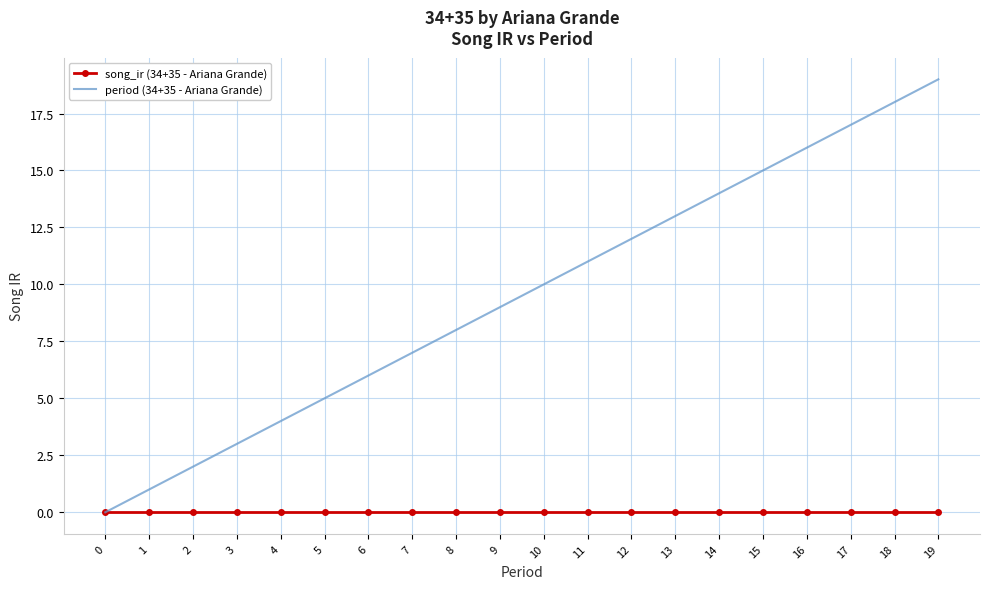

Reading right to left, transcribe all the data shown in this chart.

song_ir (34+35 - Ariana Grande): 19=0	18=0	17=0	16=0	15=0	14=0	13=0	12=0	11=0	10=0	9=0	8=0	7=0	6=0	5=0	4=0	3=0	2=0	1=0	0=0
period (34+35 - Ariana Grande): 19=19	18=18	17=17	16=16	15=15	14=14	13=13	12=12	11=11	10=10	9=9	8=8	7=7	6=6	5=5	4=4	3=3	2=2	1=1	0=0